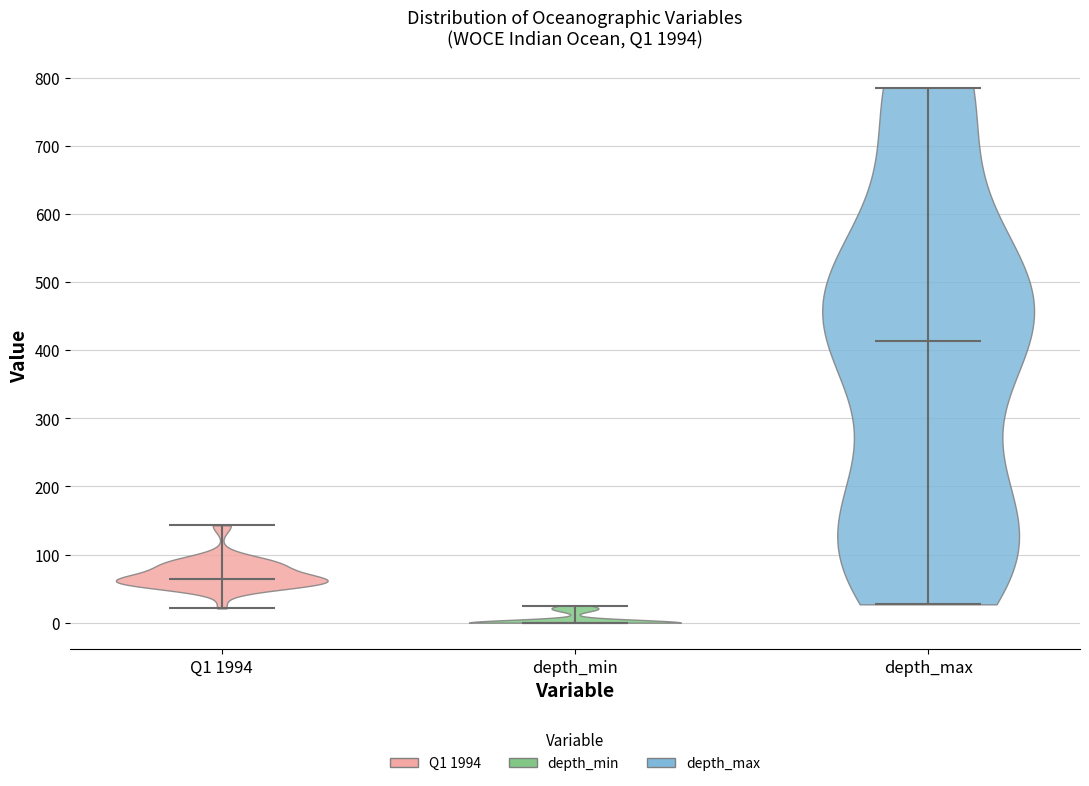

Reading left to right, read every violin against the y-axis: where its median line is, and the lowest and highest points it reaches. The values are not printed on the chart, so give them approximately, as read against the axis.

Q1 1994: median line 60, lowest point 20, highest point 140
depth_min: median line 0, lowest point 0, highest point 30
depth_max: median line 410, lowest point 30, highest point 790